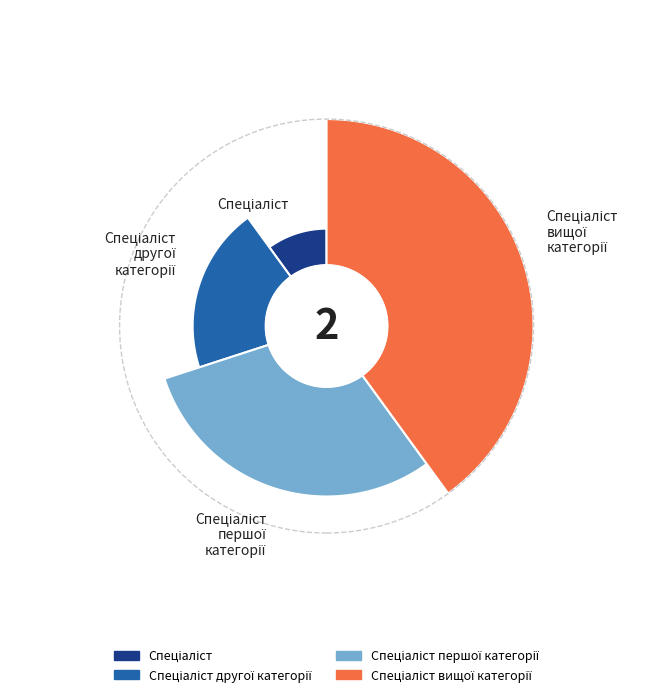

Rank the categories by value from highest to lowest.

Спеціаліст вищої категорії, Спеціаліст першої категорії, Спеціаліст другої категорії, Спеціаліст